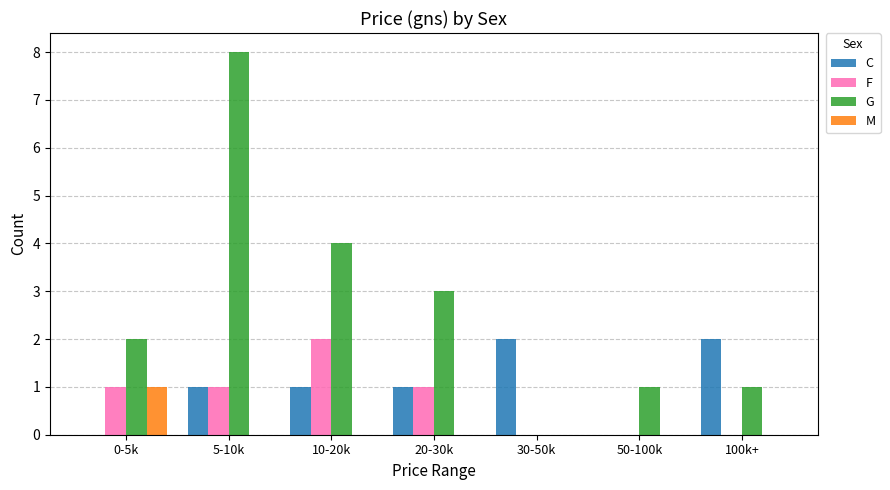

Count the number of categories in the chart.

7